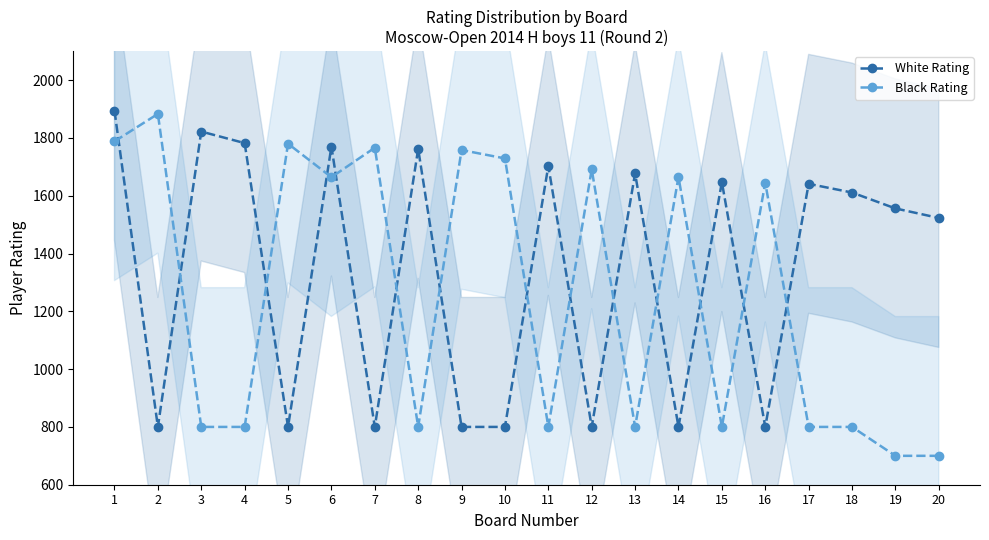

At which category is the sum across all series the highest?

1